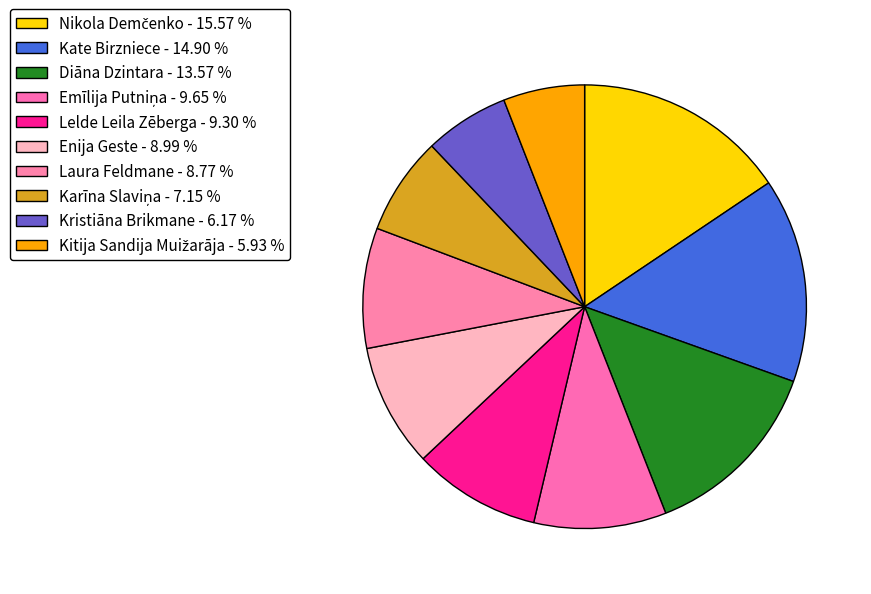

How much of the chart is everything except Emīlija Putniņa?

90.4%